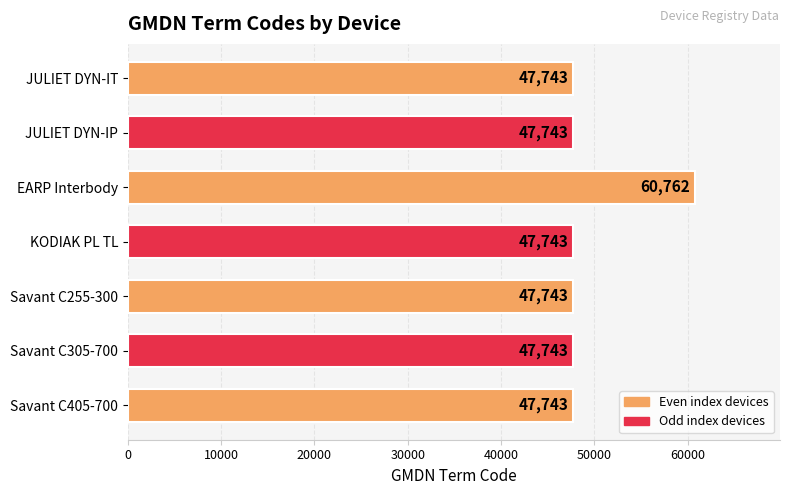

What is the maximum value shown in the chart?

60762